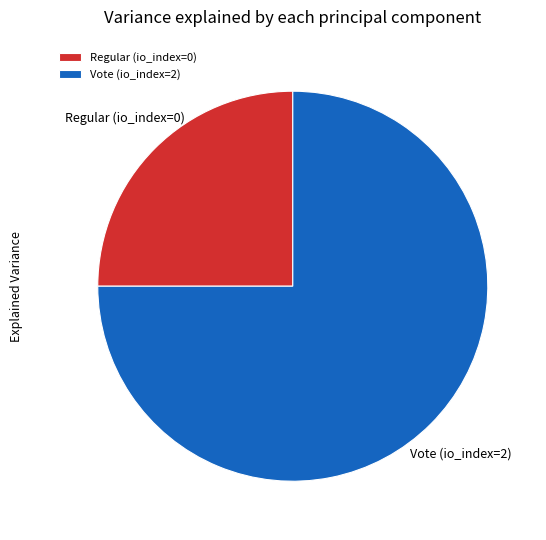

Rank the categories by value from lowest to highest.

Regular (io_index=0), Vote (io_index=2)